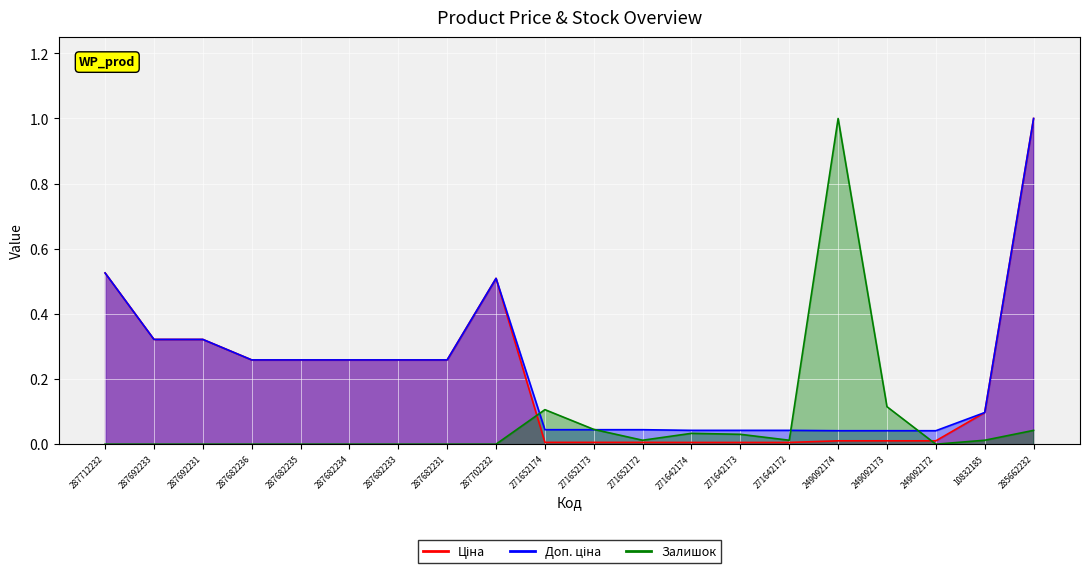

True or false: Залишок has more than 0 interior local peaks.

True